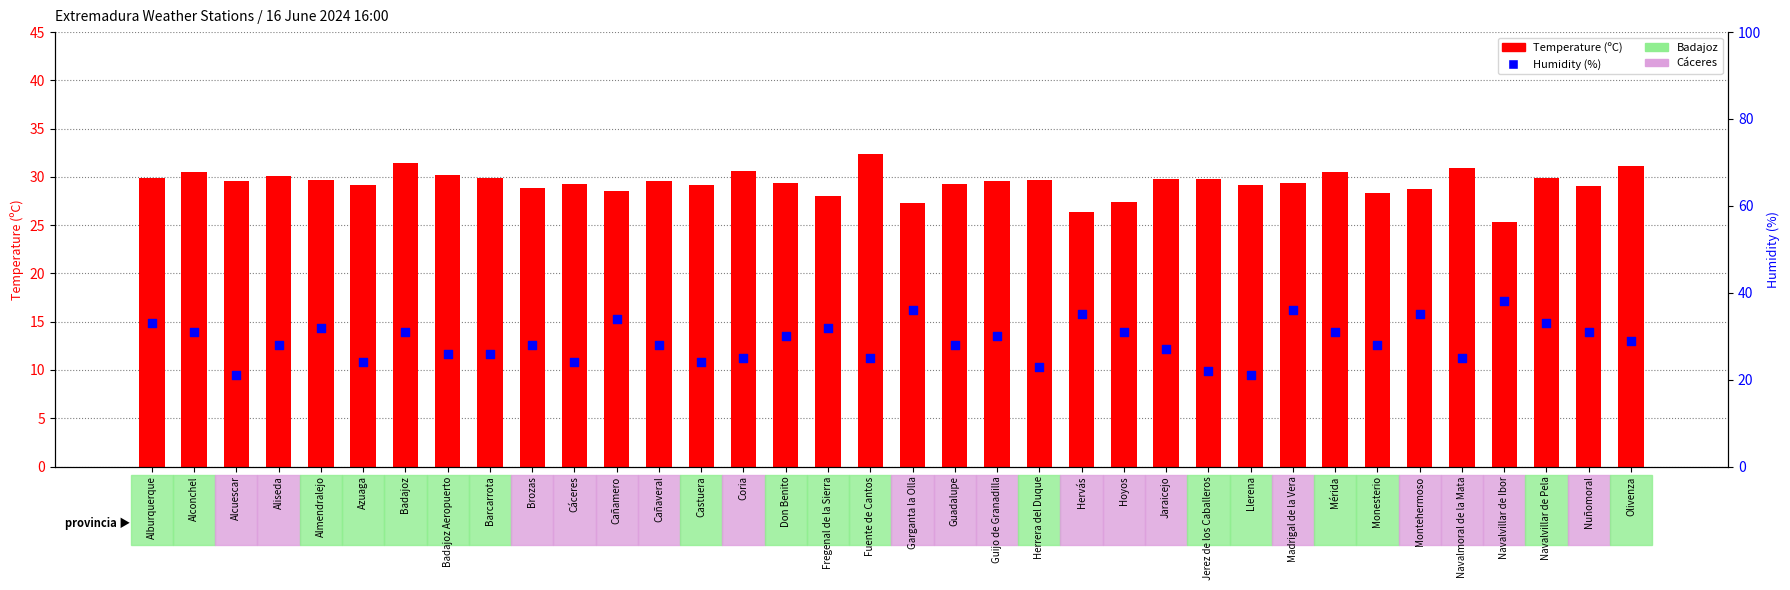

Which series has the largest total across all categories?

Temperature (ºC)